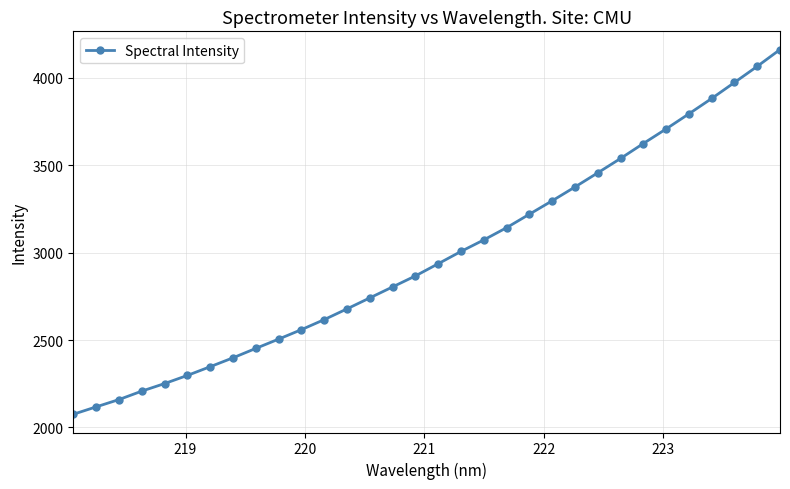

Reading left to right, transcribe all the data shown in this chart.

2075.1	2117.4	2159.2	2207.5	2250.8	2297.5	2347.4	2398.3	2452.2	2505.3	2559.6	2617.0	2678.5	2741.4	2804.2	2867.1	2937.0	3007.3	3073.2	3143.2	3220.3	3297.1	3376.1	3457.1	3539.3	3624.8	3708.3	3794.7	3882.5	3974.1	4066.5	4162.5